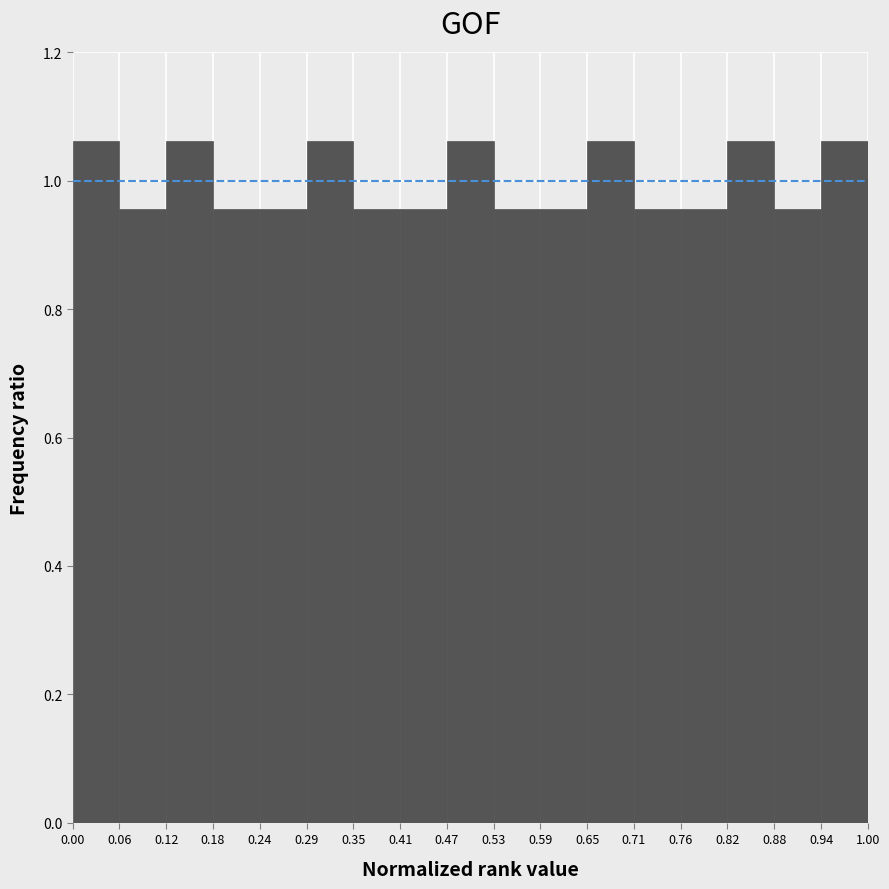

Reading left to right, list every bar in this chart as the range it spans on the x-axis followed by its height. The values are not printed on the chart, so give them approximately, as read against the axis.

0.00 to 0.06: 1.06
0.06 to 0.12: 0.96
0.12 to 0.18: 1.06
0.18 to 0.24: 0.96
0.24 to 0.29: 0.96
0.29 to 0.35: 1.06
0.35 to 0.41: 0.96
0.41 to 0.47: 0.96
0.47 to 0.53: 1.06
0.53 to 0.59: 0.96
0.59 to 0.65: 0.96
0.65 to 0.71: 1.06
0.71 to 0.76: 0.96
0.76 to 0.82: 0.96
0.82 to 0.88: 1.06
0.88 to 0.94: 0.96
0.94 to 1.00: 1.06